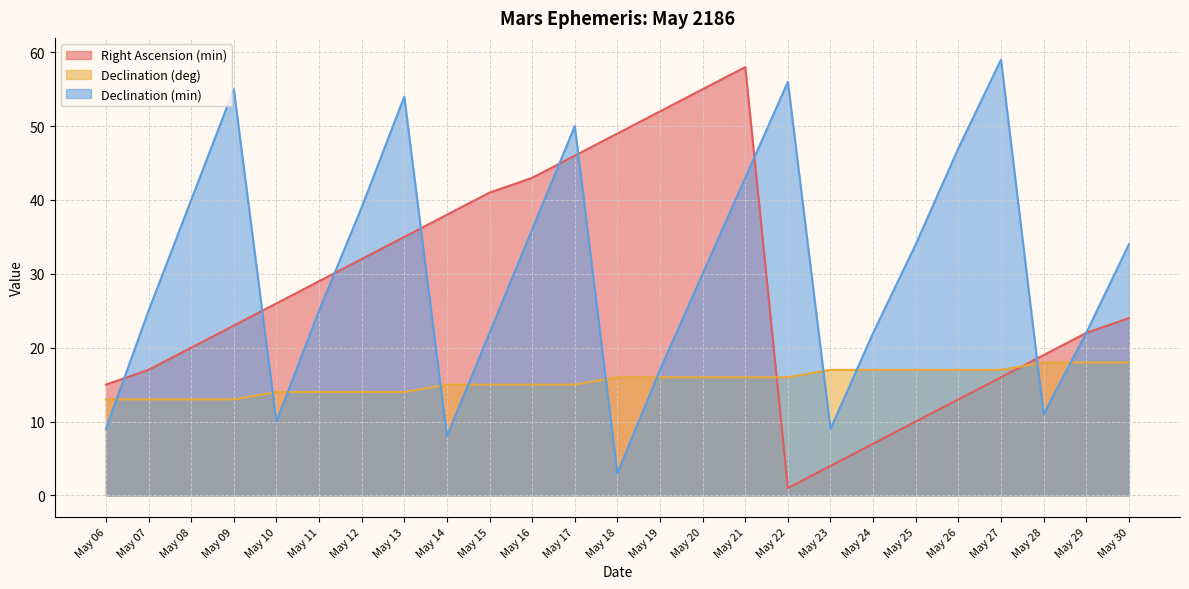

Reading left to right, transcribe all the data shown in this chart.

Right Ascension (min): May 06=15	May 07=17	May 08=20	May 09=23	May 10=26	May 11=29	May 12=32	May 13=35	May 14=38	May 15=41	May 16=43	May 17=46	May 18=49	May 19=52	May 20=55	May 21=58	May 22=1	May 23=4	May 24=7	May 25=10	May 26=13	May 27=16	May 28=19	May 29=22	May 30=24
Declination (deg): May 06=13	May 07=13	May 08=13	May 09=13	May 10=14	May 11=14	May 12=14	May 13=14	May 14=15	May 15=15	May 16=15	May 17=15	May 18=16	May 19=16	May 20=16	May 21=16	May 22=16	May 23=17	May 24=17	May 25=17	May 26=17	May 27=17	May 28=18	May 29=18	May 30=18
Declination (min): May 06=9	May 07=25	May 08=40	May 09=55	May 10=10	May 11=25	May 12=39	May 13=54	May 14=8	May 15=22	May 16=36	May 17=50	May 18=3	May 19=17	May 20=30	May 21=43	May 22=56	May 23=9	May 24=22	May 25=34	May 26=47	May 27=59	May 28=11	May 29=22	May 30=34